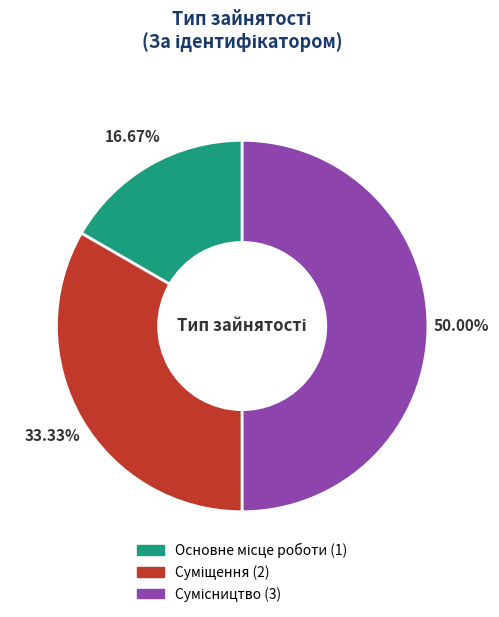

Is there a majority slice in this chart?

No